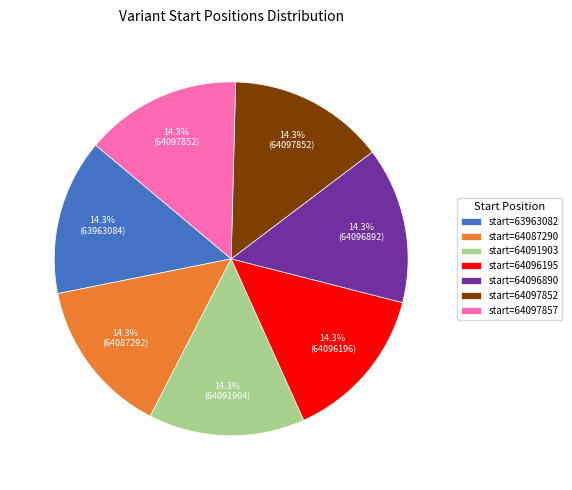

What is the ratio of the value at start=64097852 to the value at start=64096195?

1.0